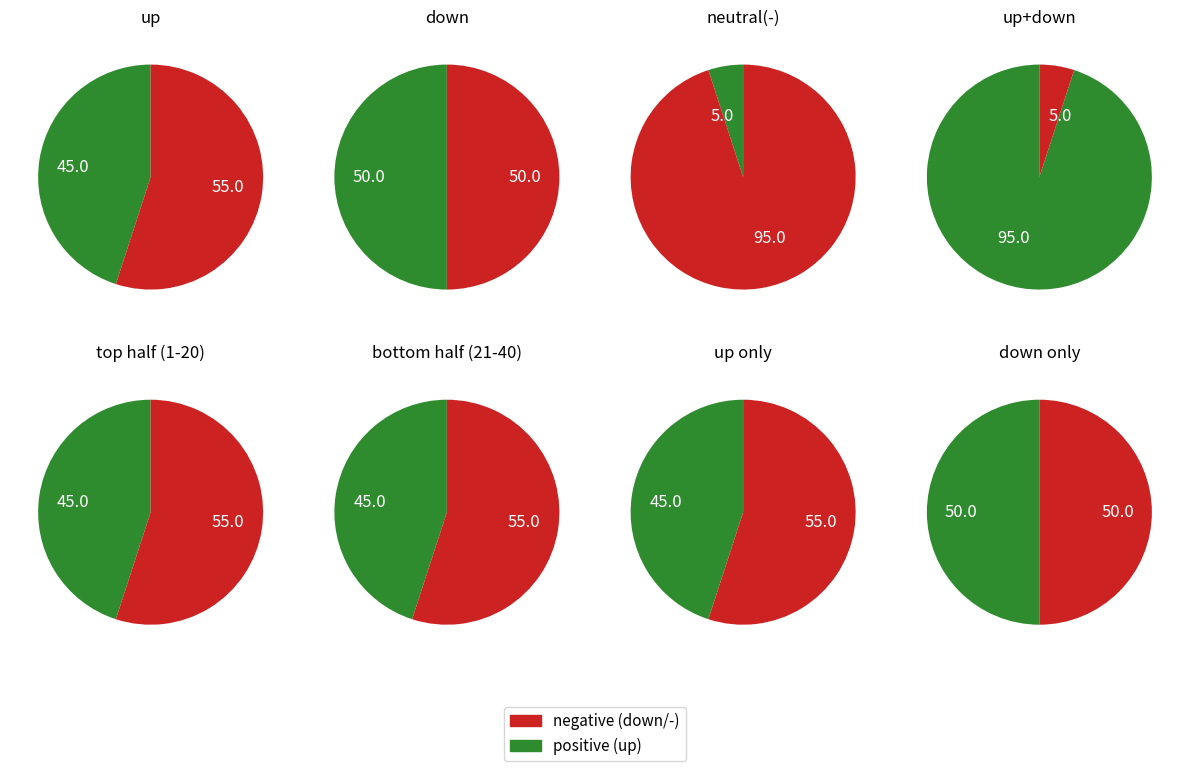

What is the change in value from up to -?

-40